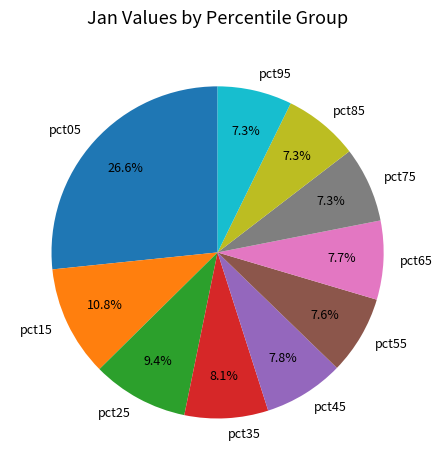

Count the number of slices in the pie.

10